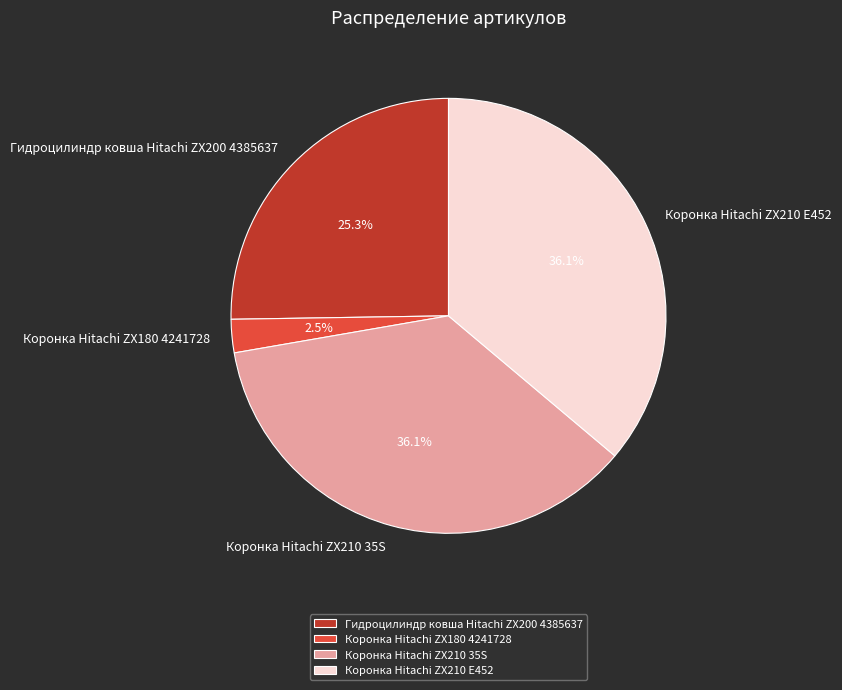

To the nearest percent, what portion does Коронка Hitachi ZX210 E452 represent?

36%